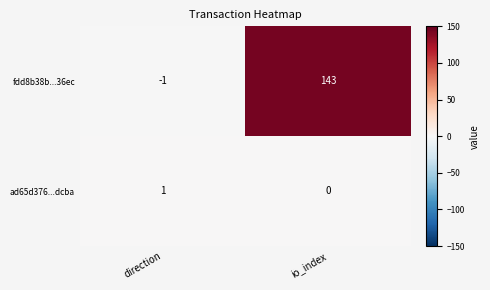

What is the spread (max minus min) of values at direction?

2